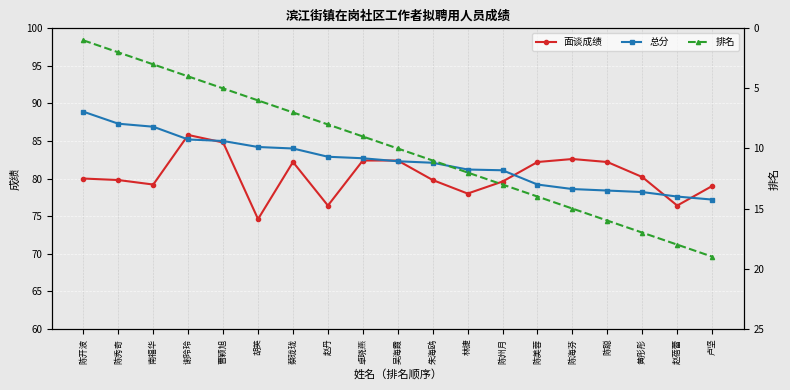

What are all the series names shown in the legend?

面谈成绩, 总分, 排名